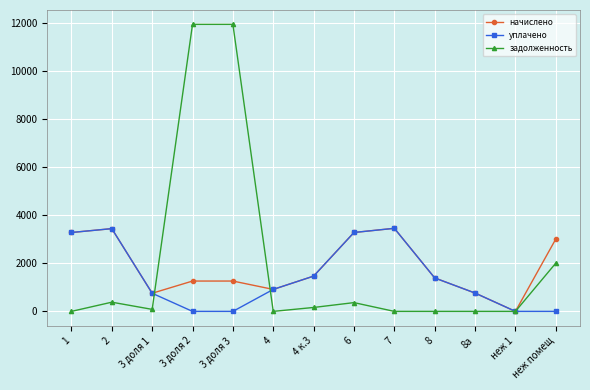

How many categories are shown in the chart?

13